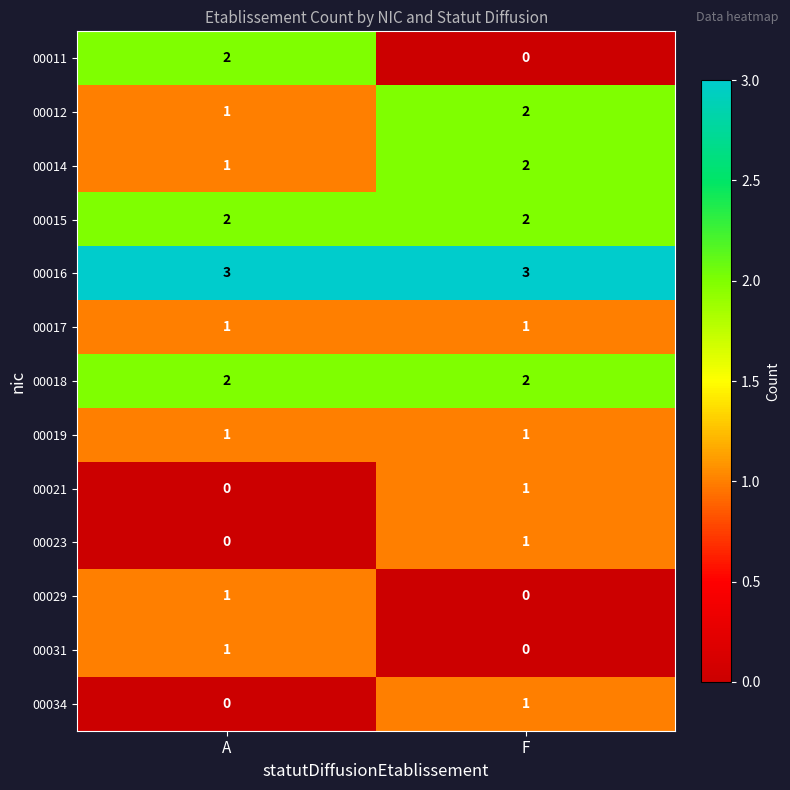

What is the greatest value displayed?

3